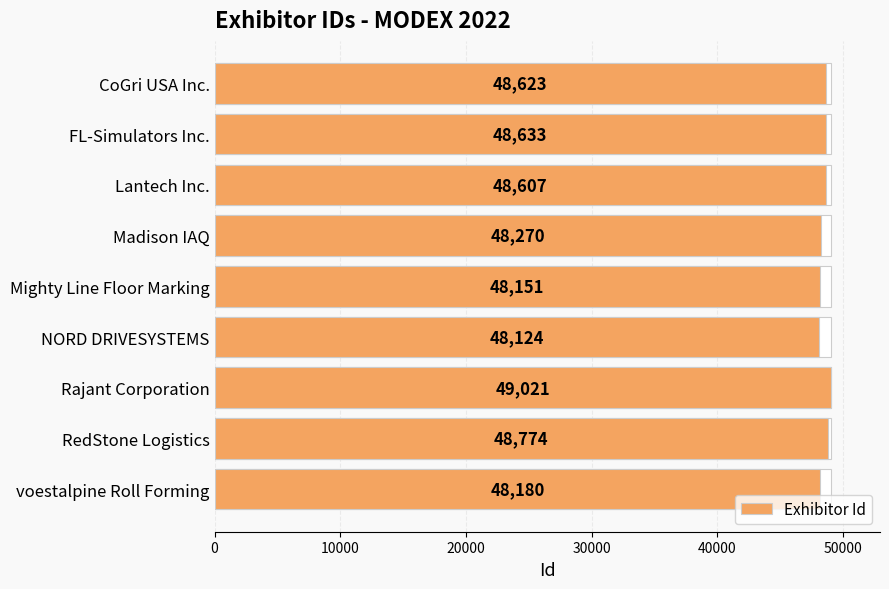

What is the sum of all values?

436383